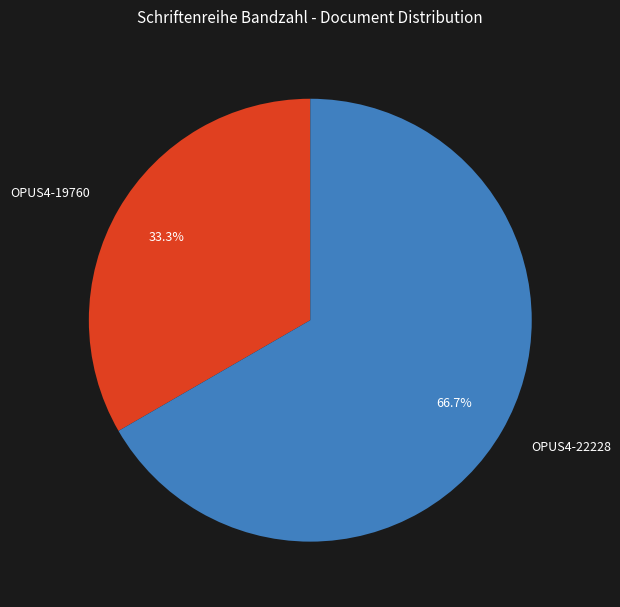

Combined, what portion of the pie is OPUS4-19760 and OPUS4-22228?

100.0%